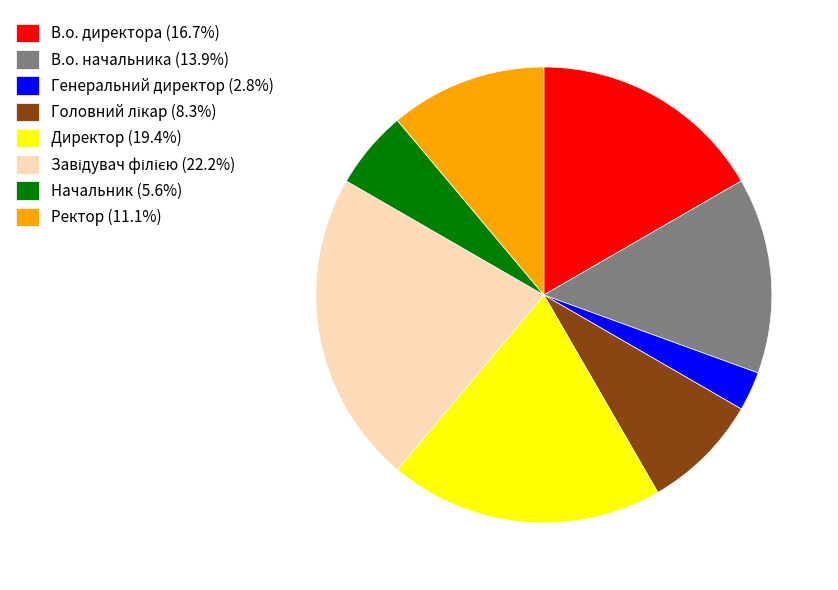

How many segments does this pie chart have?

8